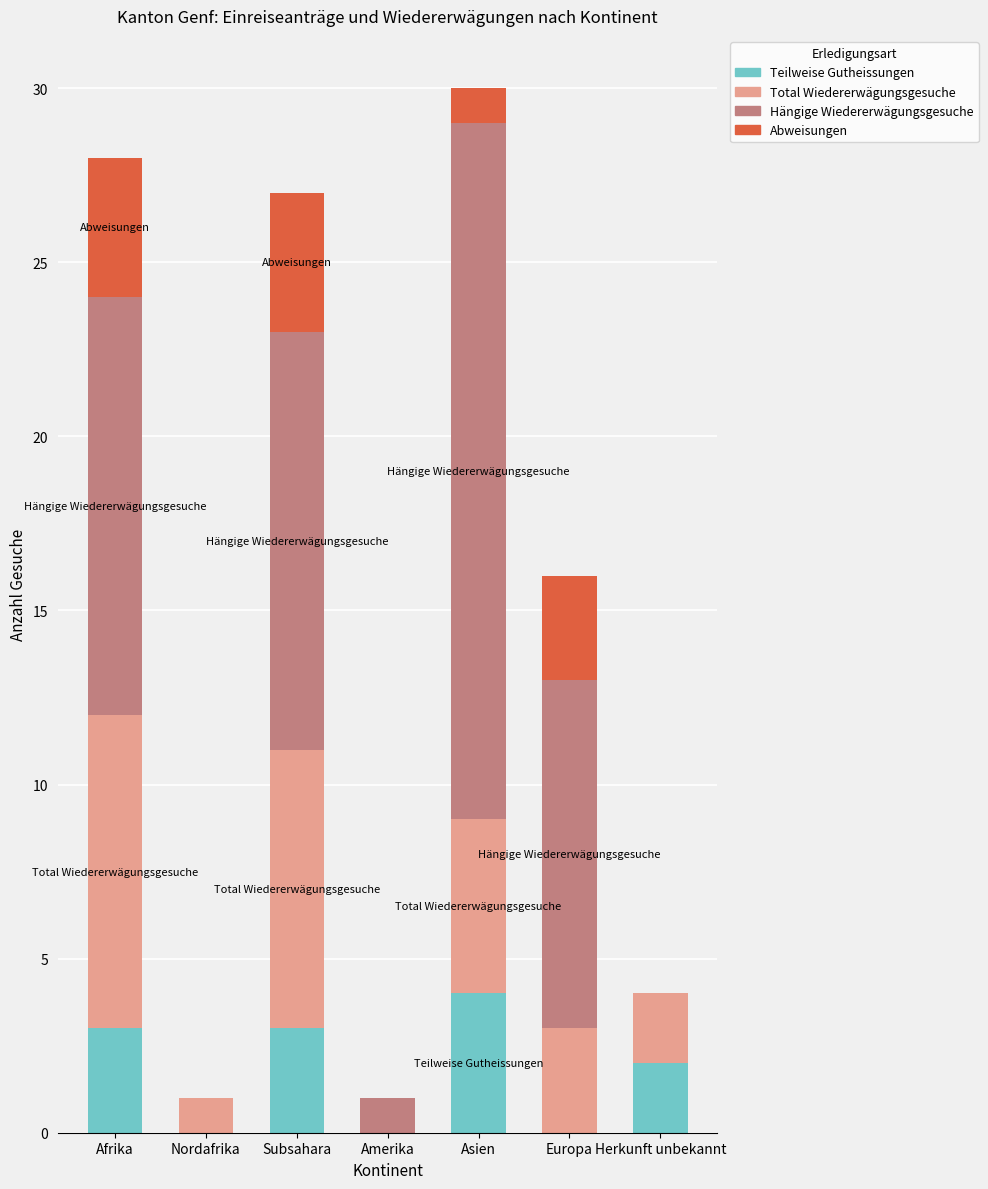

Does the chart contain stacked bars?

Yes